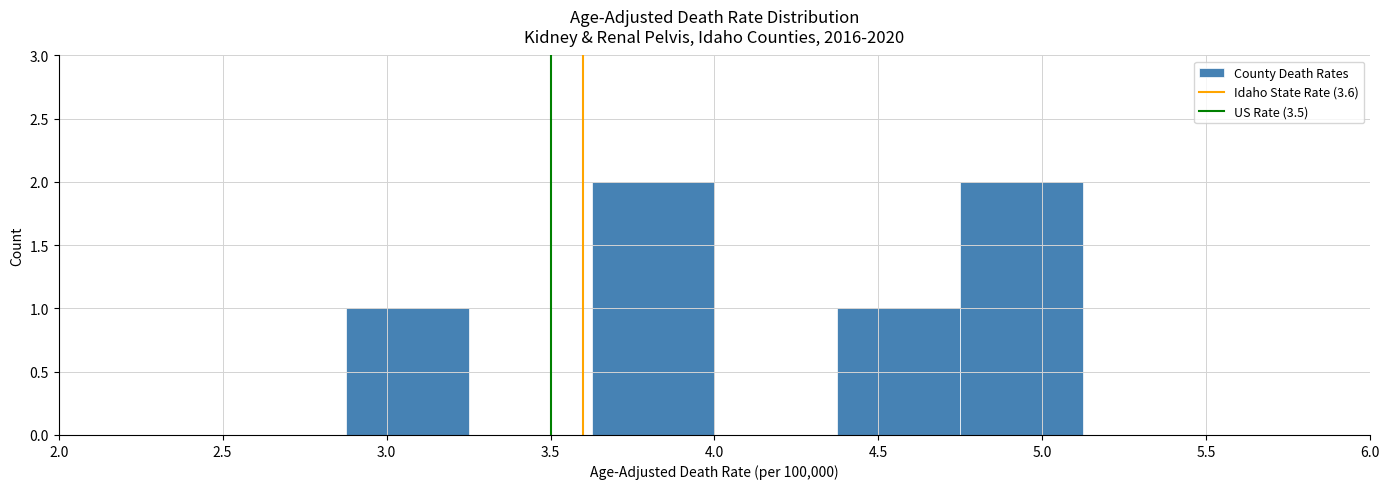

Reading left to right, transcribe this chart: for each bar, give the range it covers on the x-axis and its height. Neither the bar edges nor the heights are printed on the chart, so give them approximately, as read against the axes.

2.500 to 2.875: 0
2.875 to 3.250: 1
3.250 to 3.625: 0
3.625 to 4.000: 2
4.000 to 4.375: 0
4.375 to 4.750: 1
4.750 to 5.125: 2
5.125 to 5.500: 0